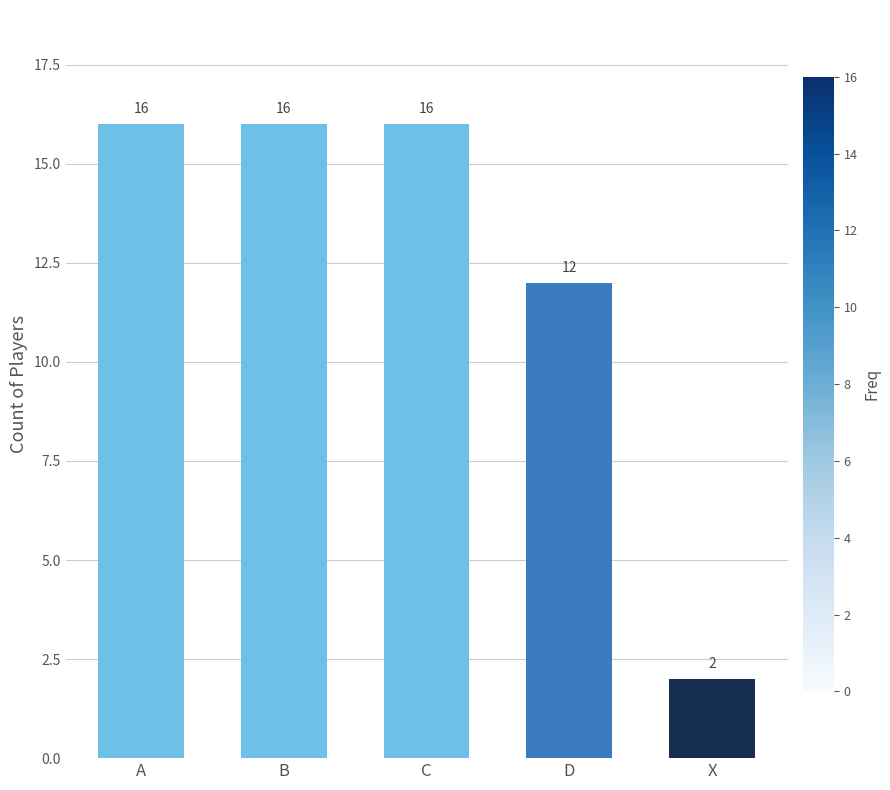

What is the sum of all values?

62